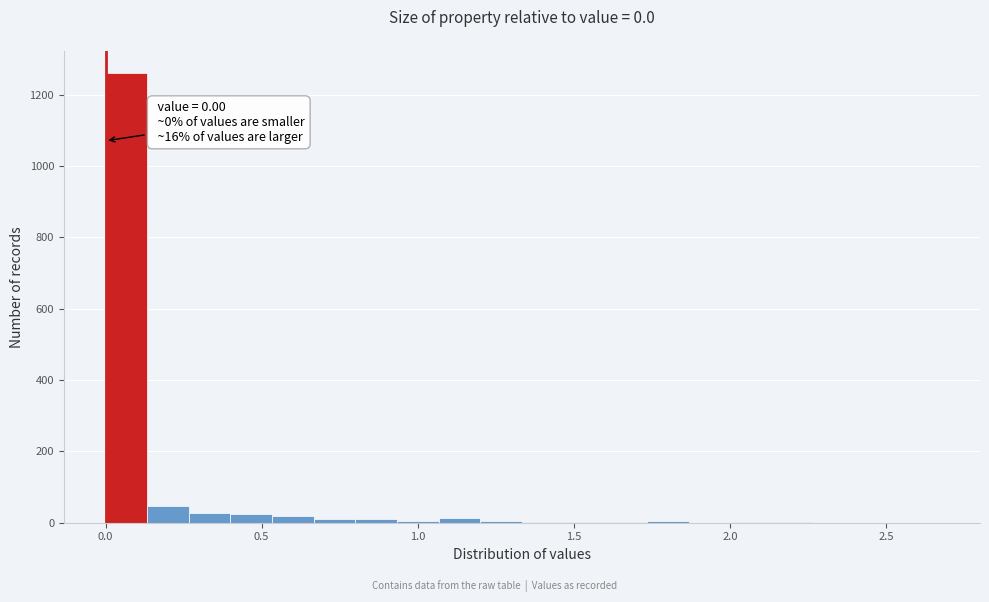

Around what value on the x-axis is the tallest bar? Give the approximate position of its centre, as read against the axis.

0.05